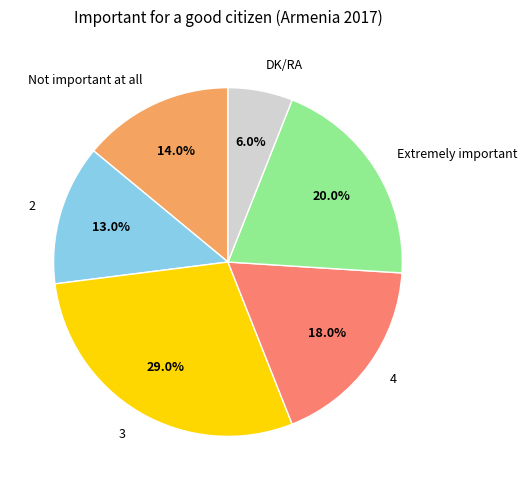

Does 4 represent more than half of the total?

No